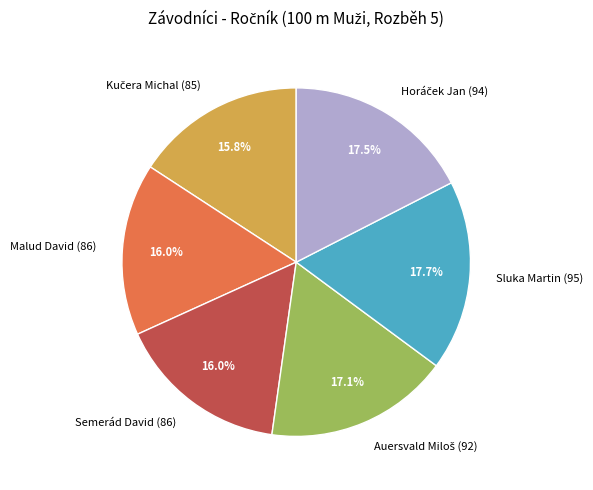

Is there a majority slice in this chart?

No